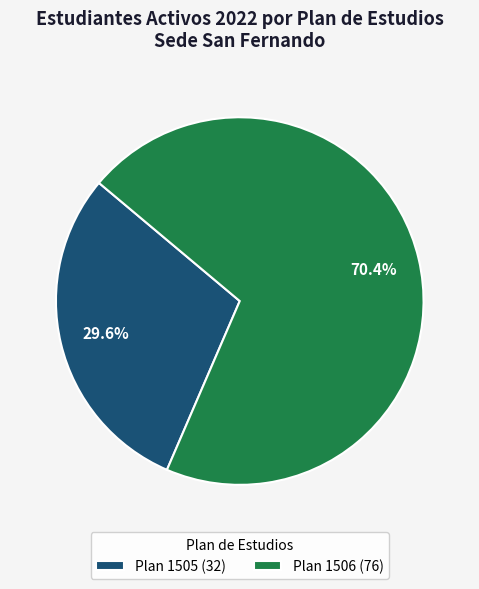

How many slices are in this pie chart?

2